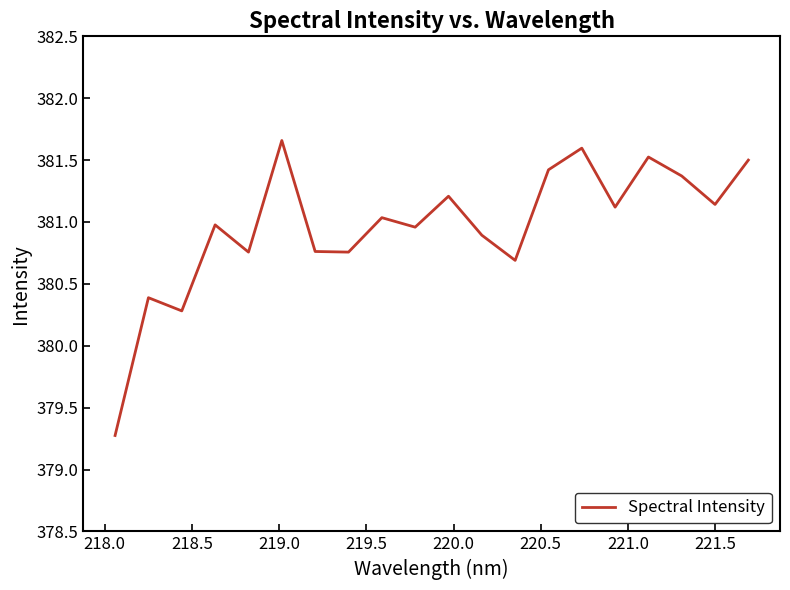

What is the smallest value displayed?

379.3